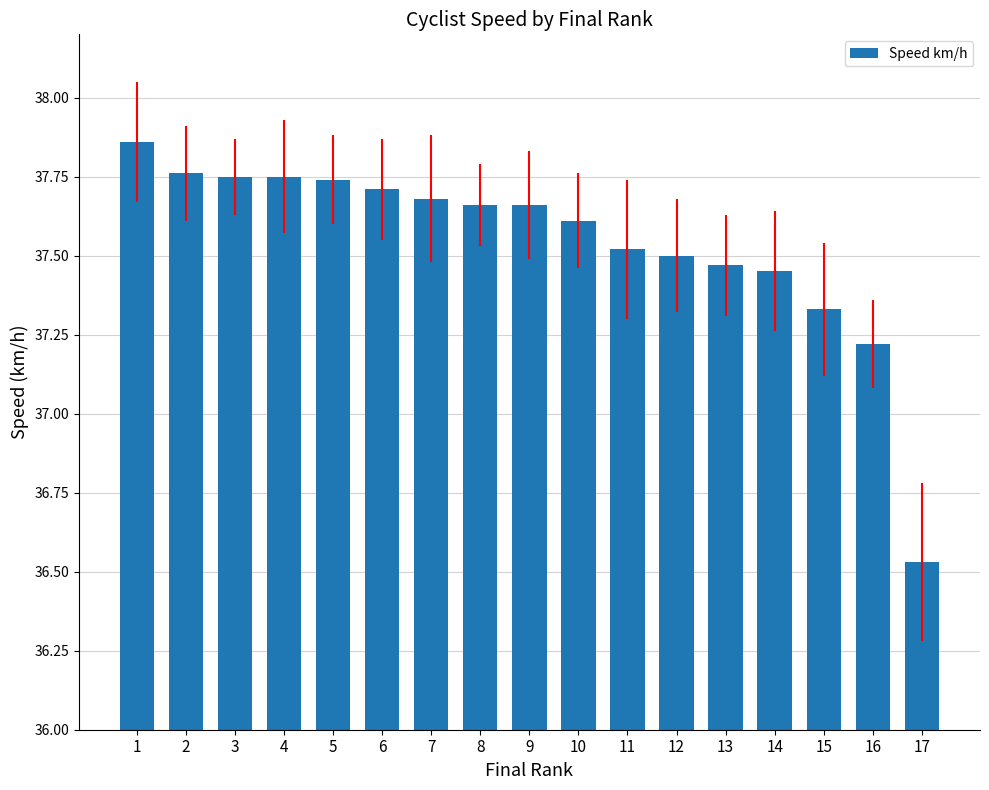

Approximately how many times larger is the value at 7 compared to 17?

1.0